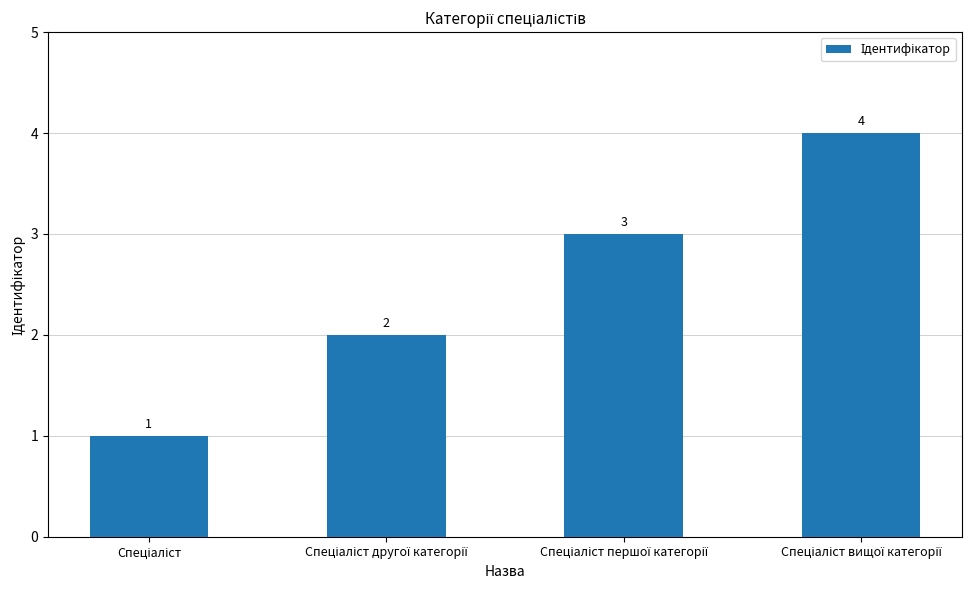

Reading right to left, what are all the values shown in this chart?

4	3	2	1